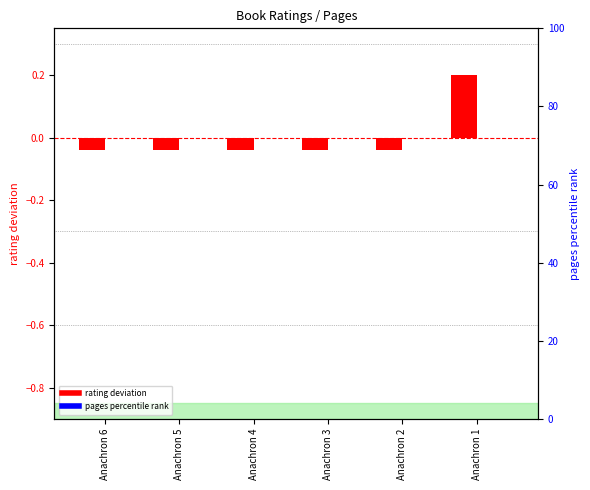

Is the value of pages percentile rank at Anachron 4 greater than the value of rating deviation at Anachron 6?

Yes